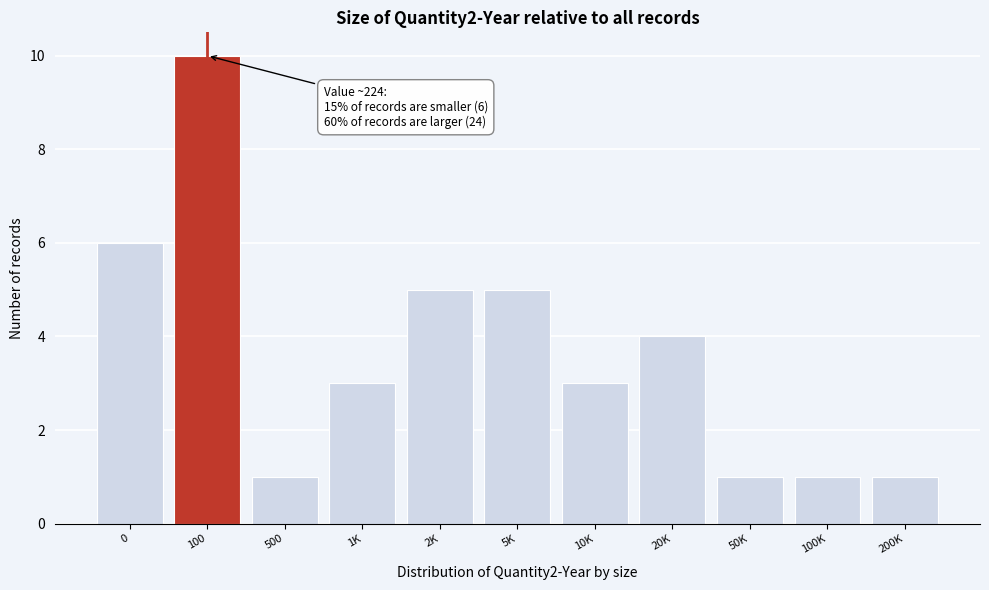

Reading left to right, list all the values displayed in this chart.

0=6	100=10	500=1	1K=3	2K=5	5K=5	10K=3	20K=4	50K=1	100K=1	200K=1